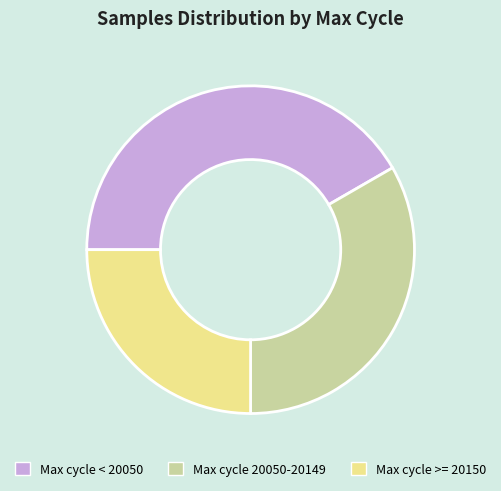

Combined, do Max cycle < 20050 and Max cycle 20050-20149 account for over 50%?

Yes